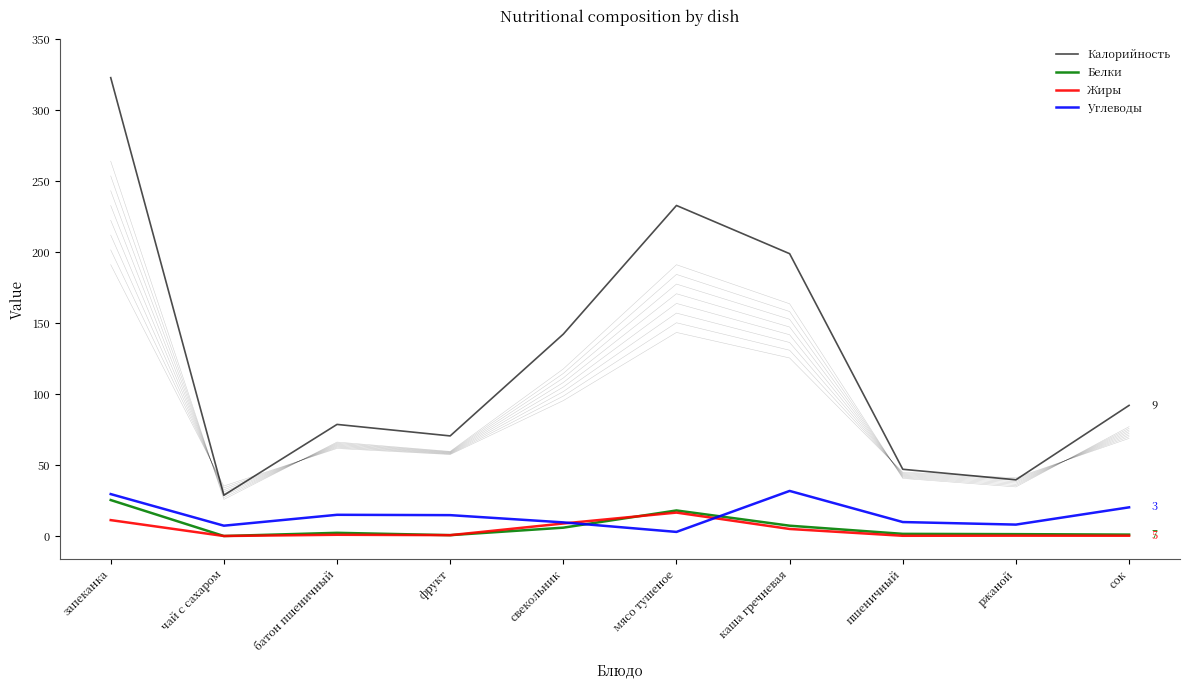

What is the value of the Калорийность point at the 10th from the left?

92.0